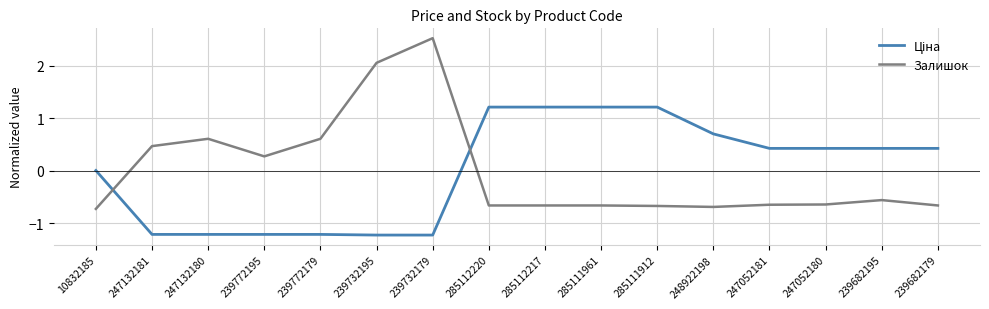

True or false: Залишок has a value of -0.3 at 247052181.

False